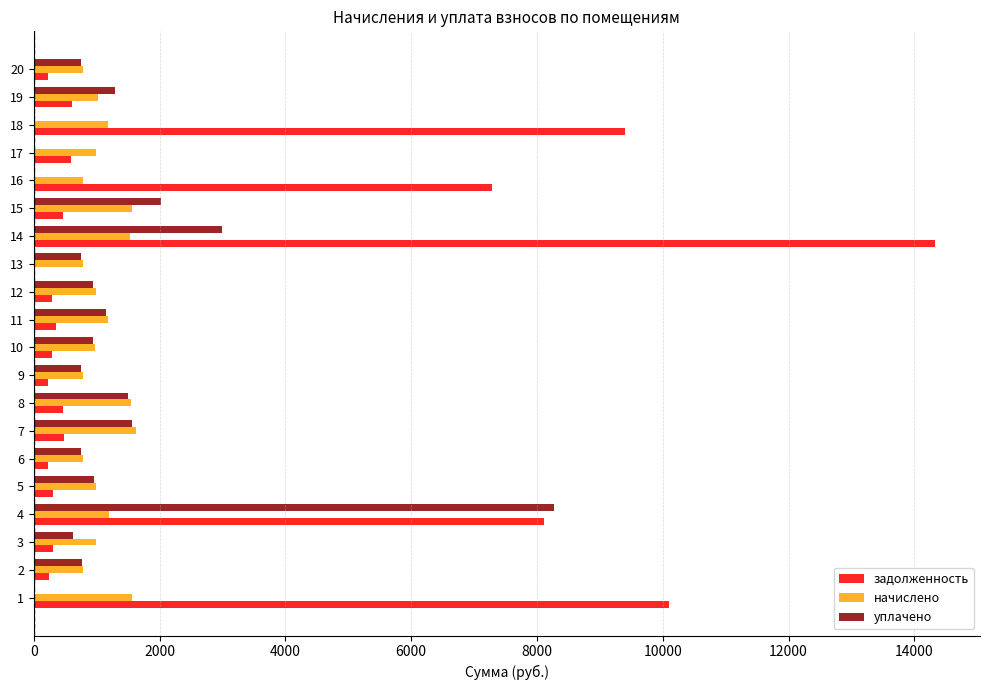

Which series has the widest spread of values?

задолженность